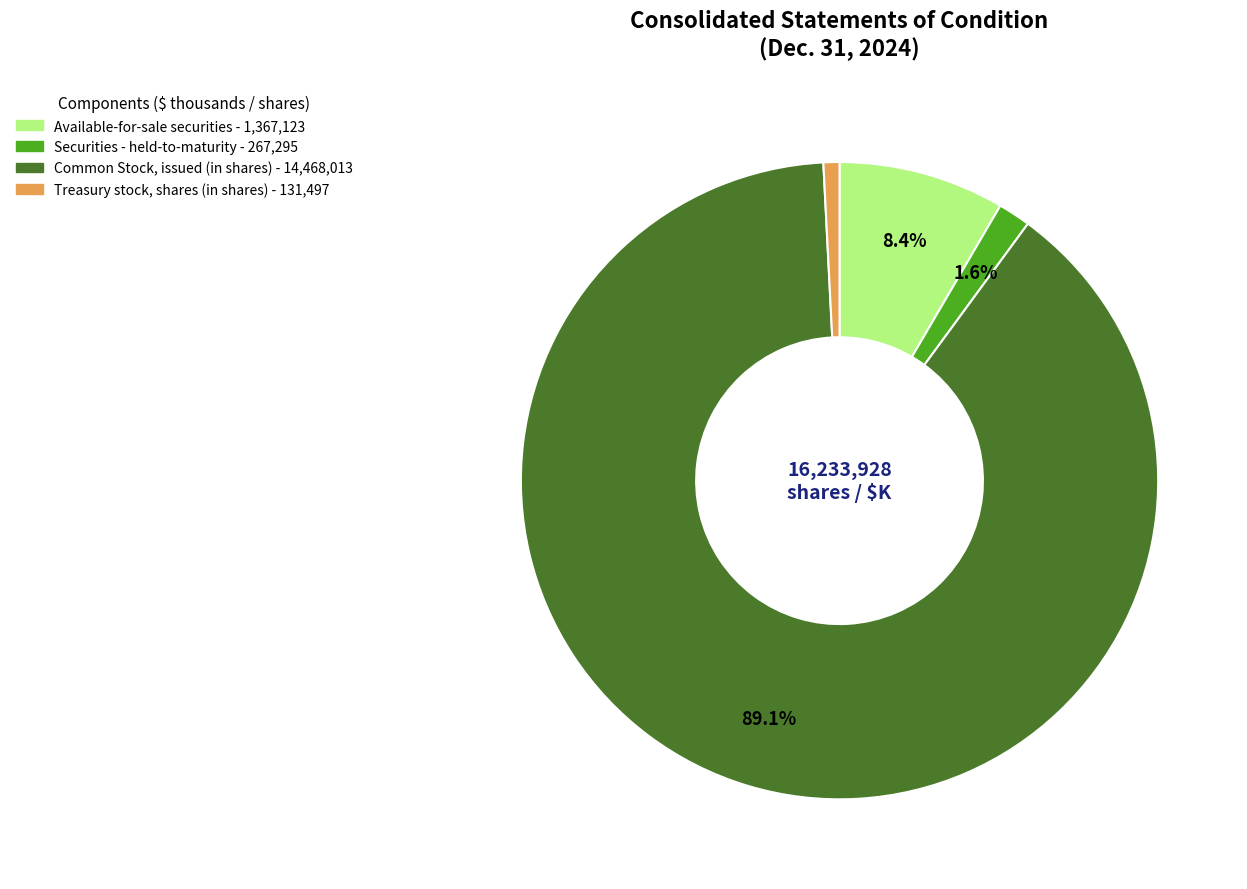

What is the majority slice?

Common Stock, issued (in shares)